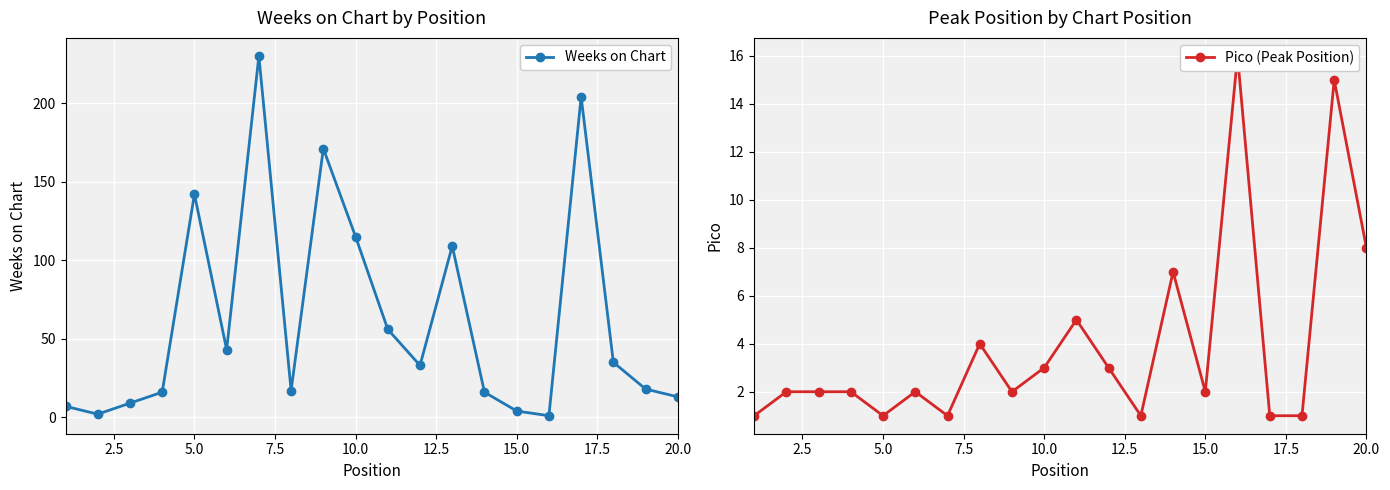

Count the number of categories in the chart.

20